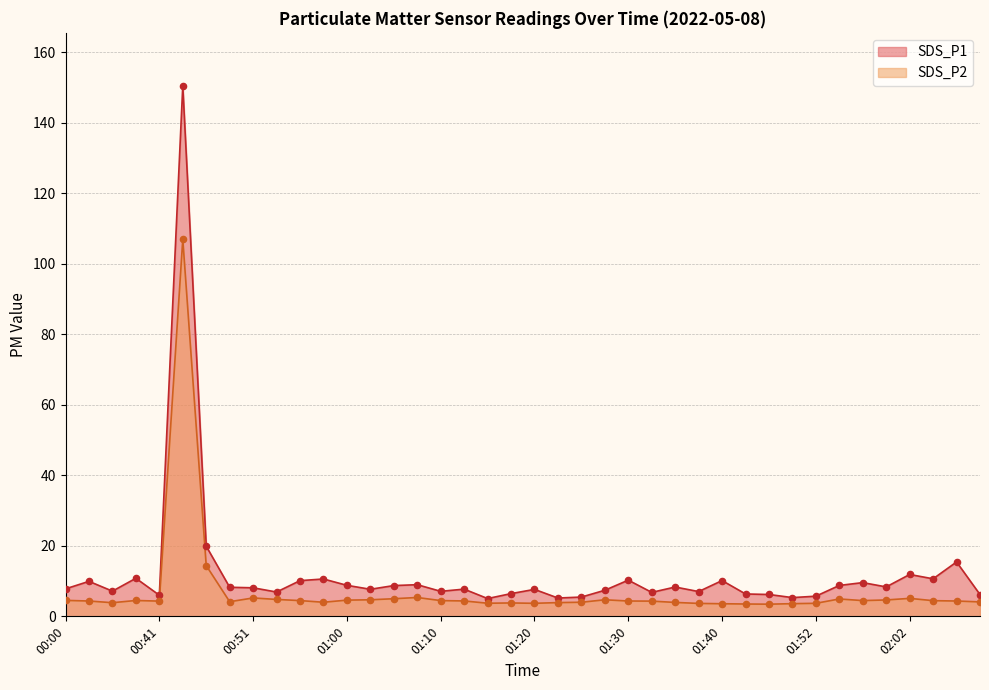

Is the value of SDS_P2 at 00:00 greater than the value of SDS_P1 at 02:04?

No